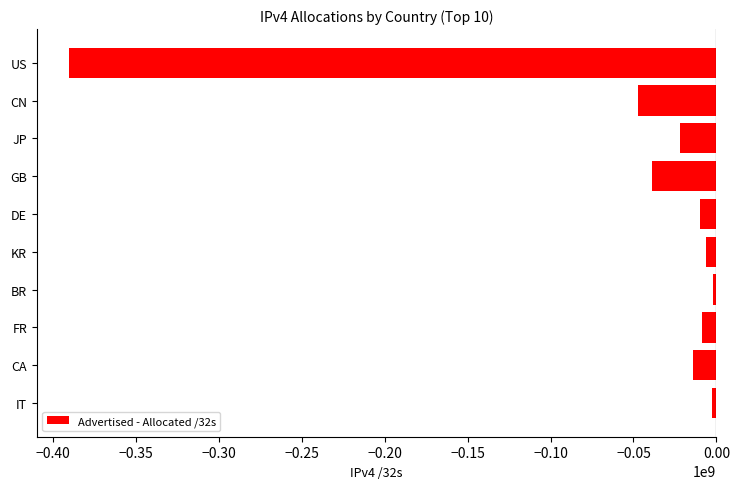

What is the smallest value displayed?

-390202976